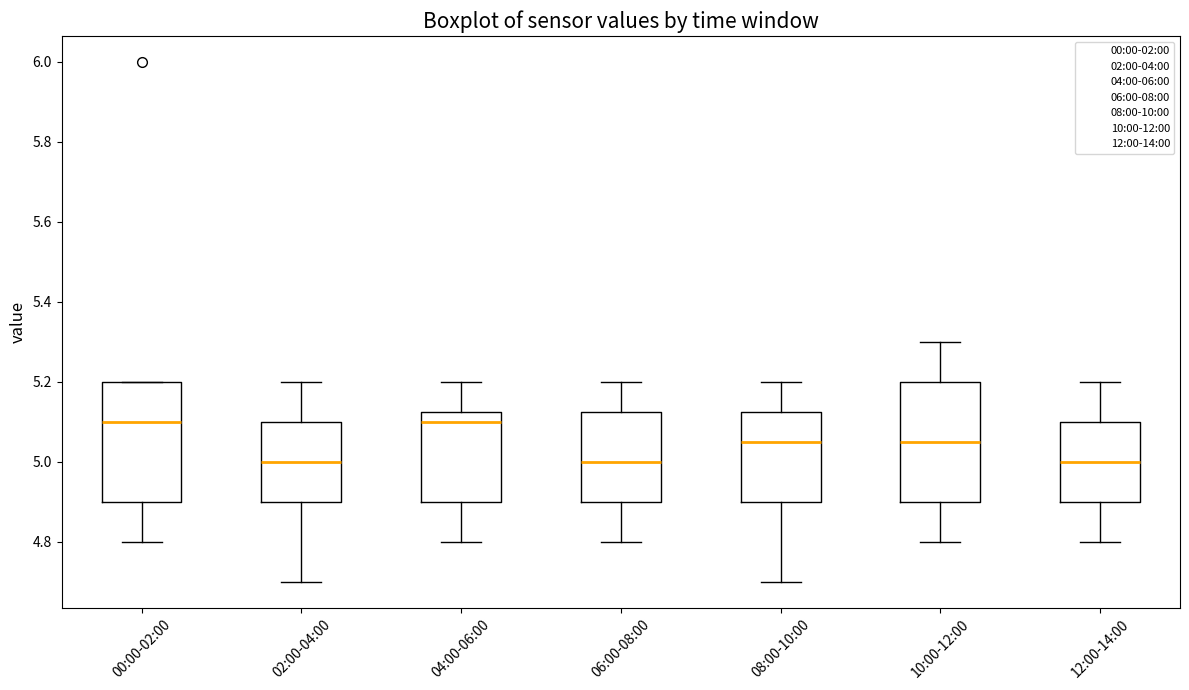

Reading left to right, read every box against the y-axis: the position of its median line, the range the box covers, and the ends of its whiskers. The values are not printed on the chart, so give them approximately, as read against the axis.

00:00-02:00: median 5.10, box 4.90 to 5.20, whiskers 4.80 to 5.20
02:00-04:00: median 5.00, box 4.90 to 5.10, whiskers 4.70 to 5.20
04:00-06:00: median 5.10, box 4.90 to 5.12, whiskers 4.80 to 5.20
06:00-08:00: median 5.00, box 4.90 to 5.12, whiskers 4.80 to 5.20
08:00-10:00: median 5.06, box 4.90 to 5.12, whiskers 4.70 to 5.20
10:00-12:00: median 5.06, box 4.90 to 5.20, whiskers 4.80 to 5.30
12:00-14:00: median 5.00, box 4.90 to 5.10, whiskers 4.80 to 5.20